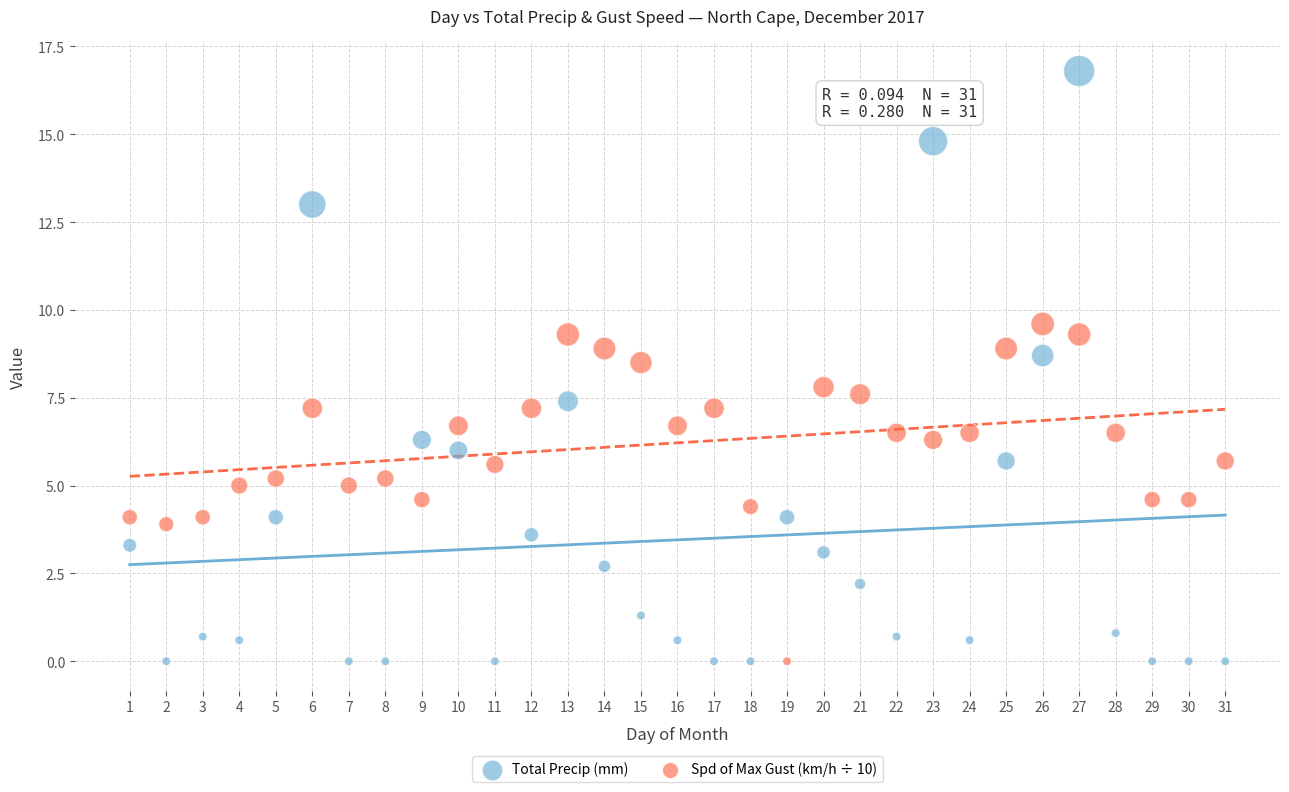

Which series reaches the maximum Y coordinate?

Total Precip (mm)